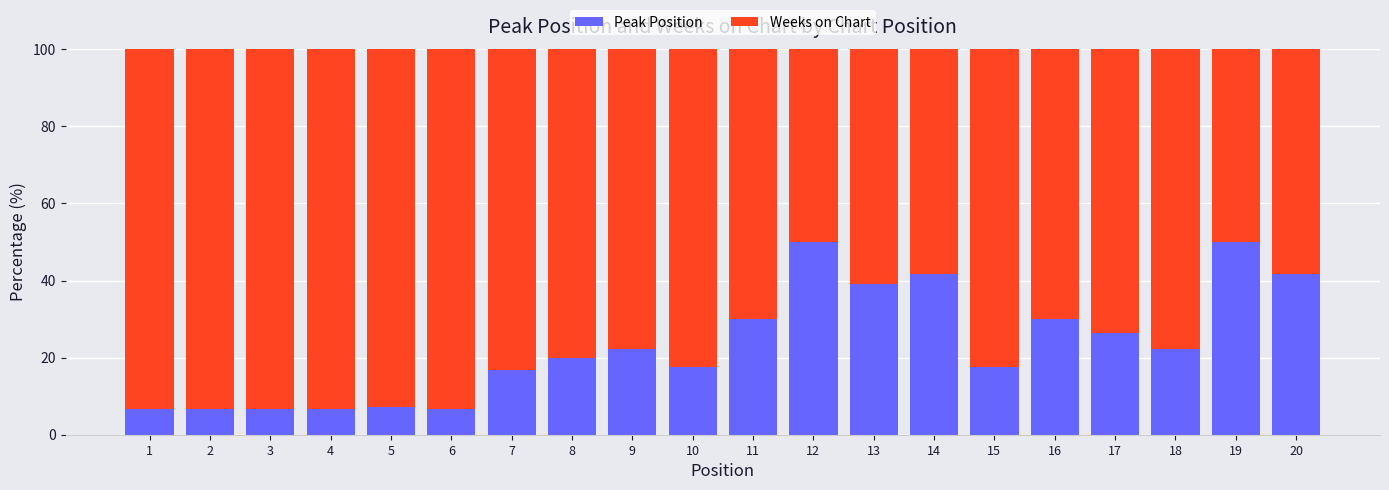

Is it true that Peak Position equals 86.2 at 19?

False